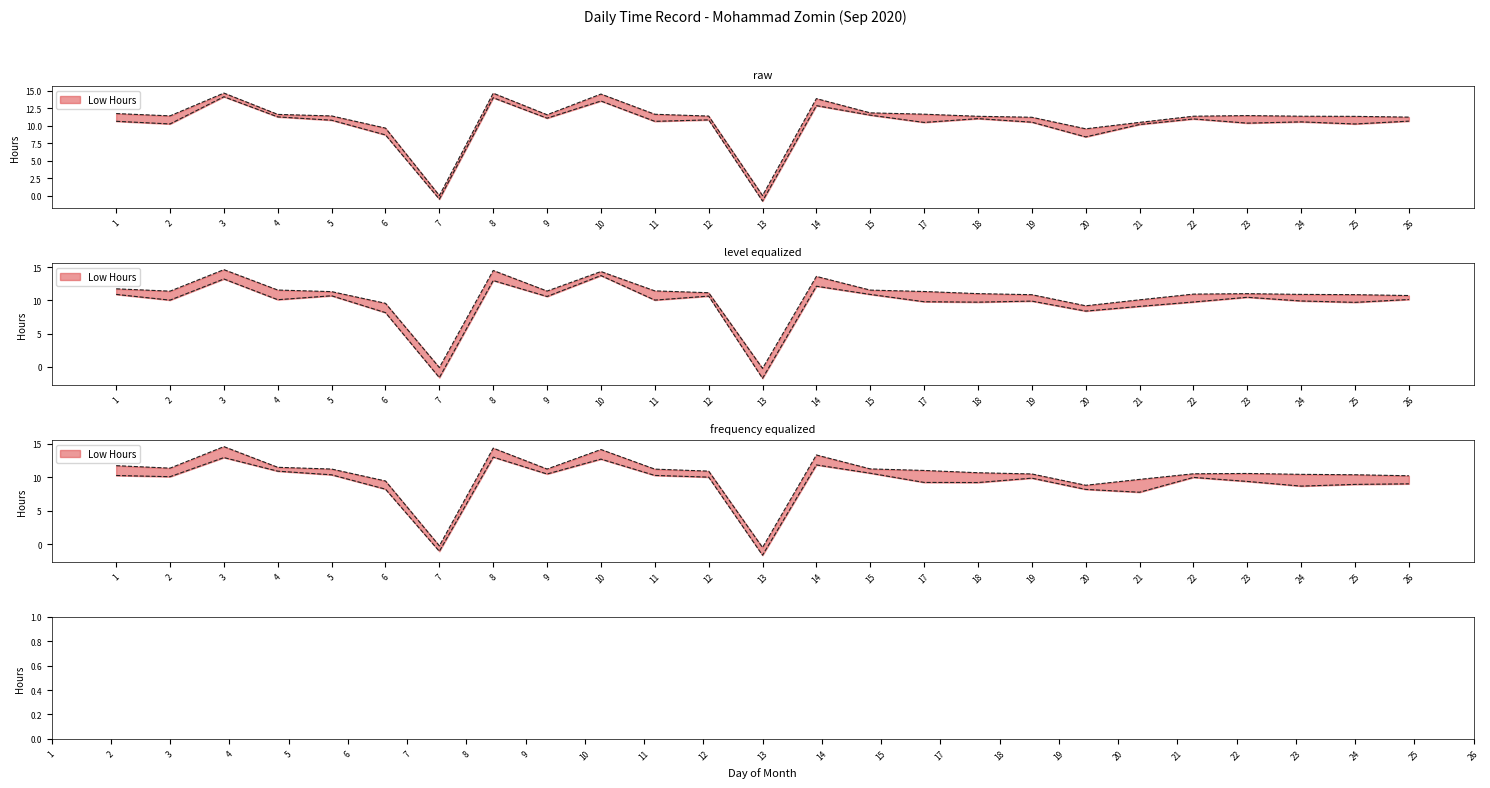

Is this an area chart (filled region under the line)?

No